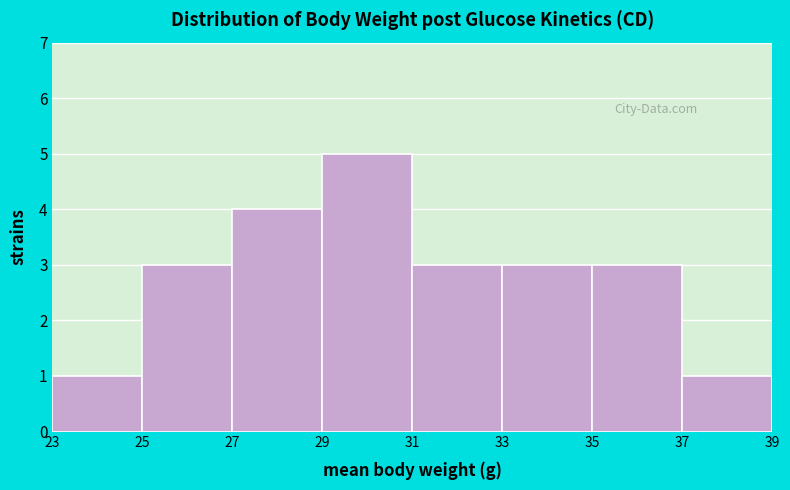

Reading left to right, list every bar in this chart as the range it spans on the x-axis followed by its height. The values are not printed on the chart, so give them approximately, as read against the axis.

23 to 25: 1
25 to 27: 3
27 to 29: 4
29 to 31: 5
31 to 33: 3
33 to 35: 3
35 to 37: 3
37 to 39: 1